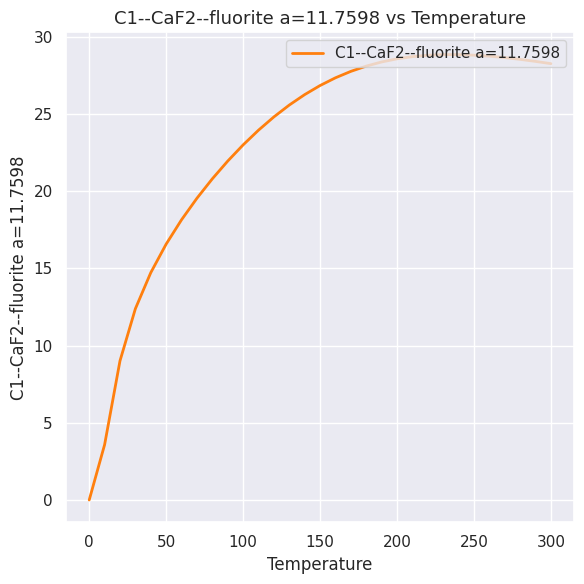

What is the greatest value displayed?

28.9